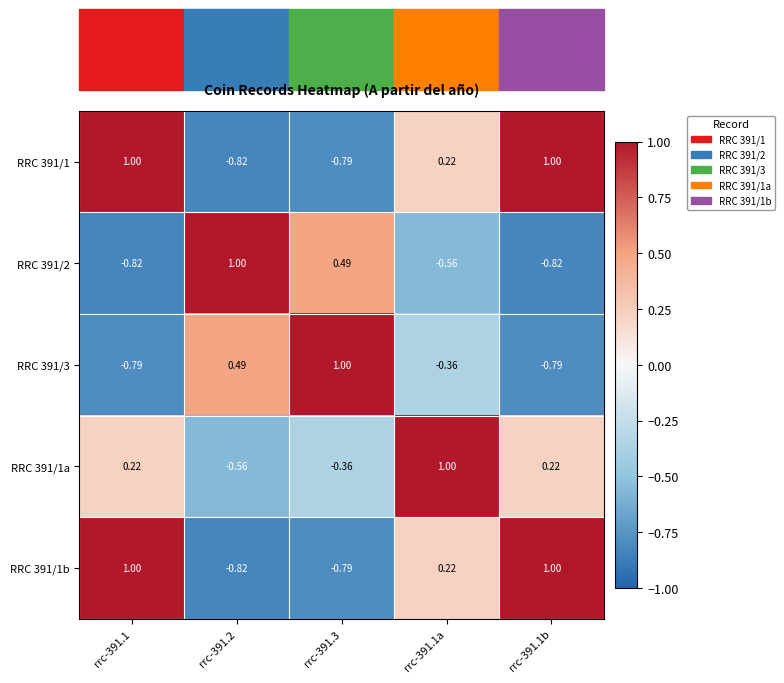

Is the value of RRC 391/1a at rrc-391.1 greater than the value of RRC 391/2 at rrc-391.2?

No